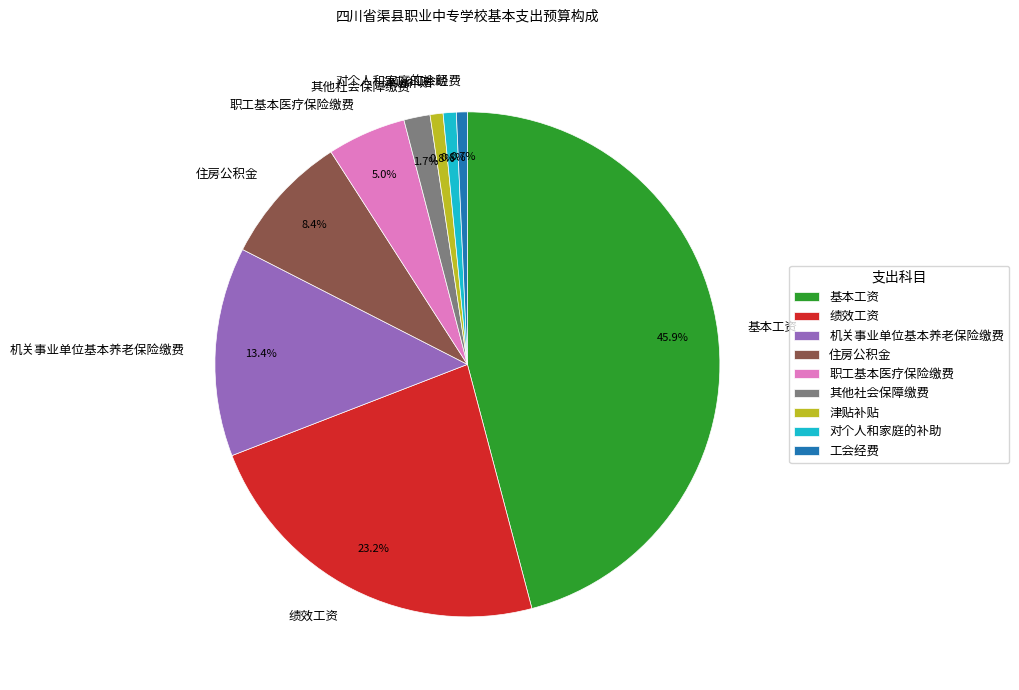

Is the sum of 其他社会保障缴费 and 对个人和家庭的补助 greater than half?

No